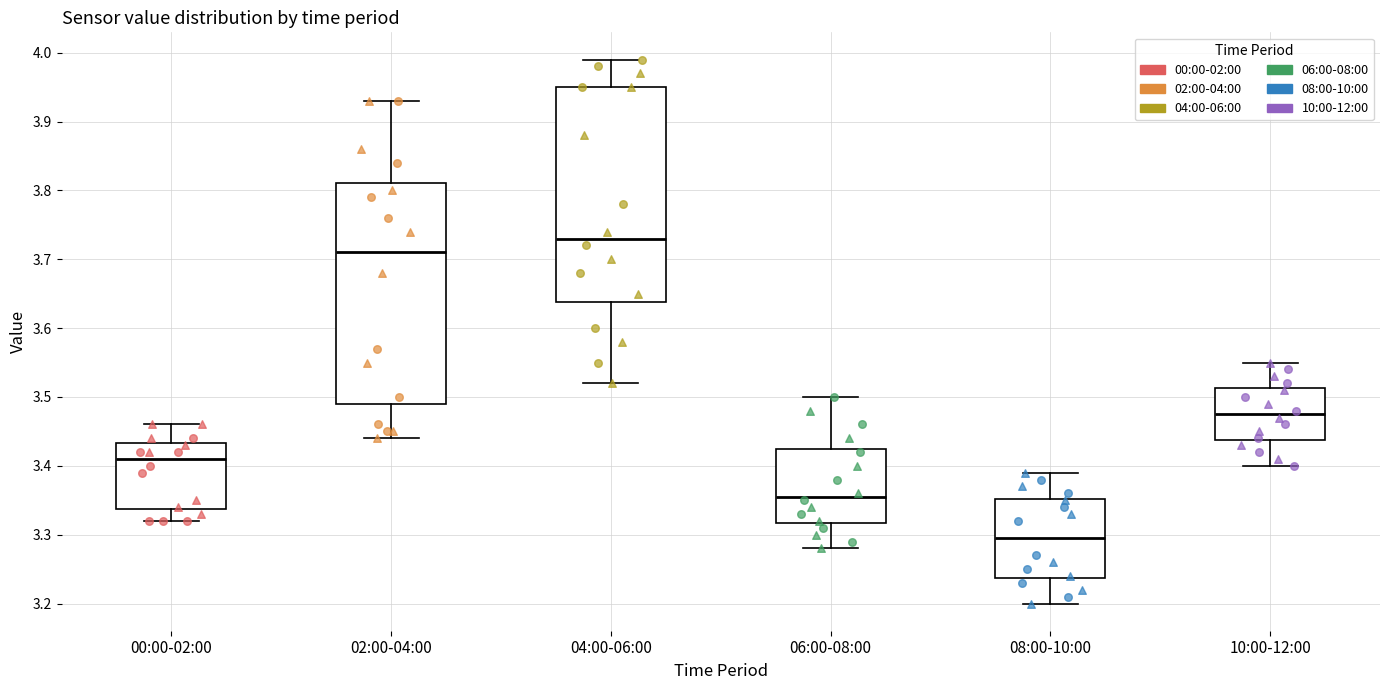

Which box's median line is the highest?

04:00-06:00